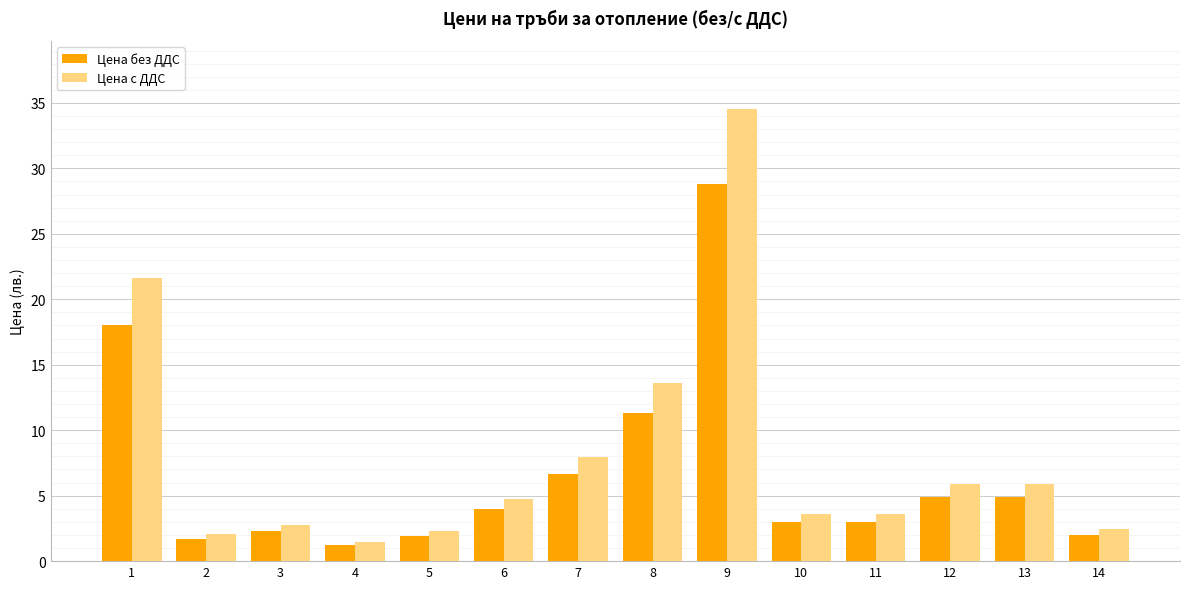

What is the difference between the maximum and second lowest values in the Цена без ДДС series?

27.1